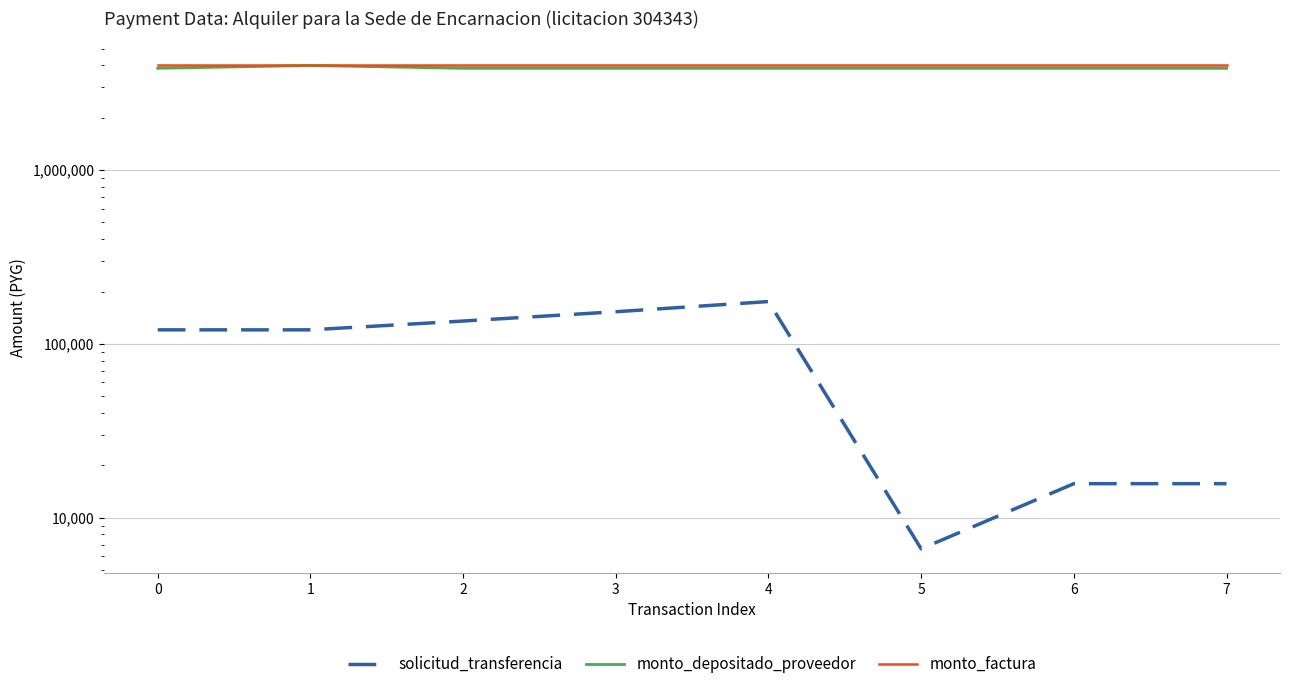

Which series has the largest total across all categories?

monto_factura